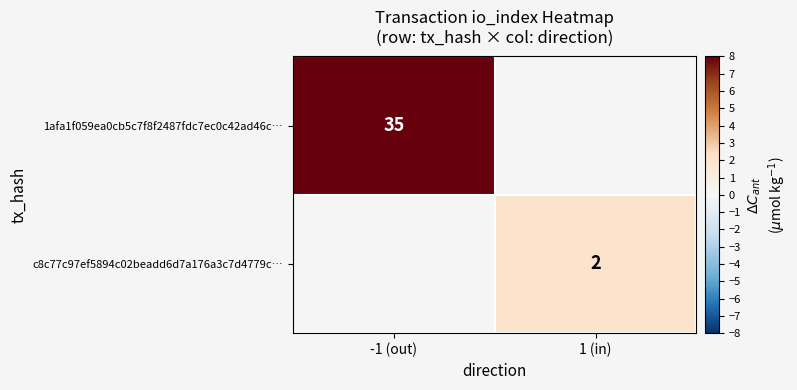

What is the greatest value displayed?

35.0